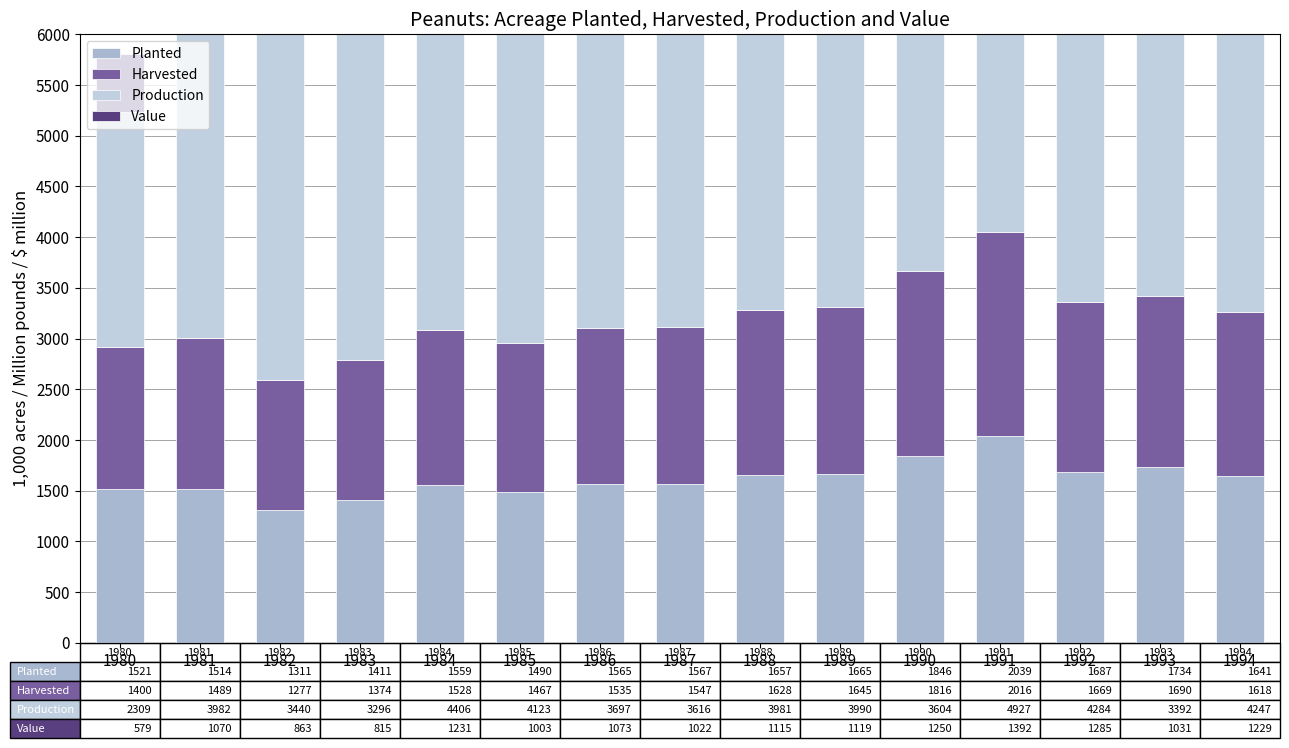

What is the approximate value of Planted at 1986?

1564.7